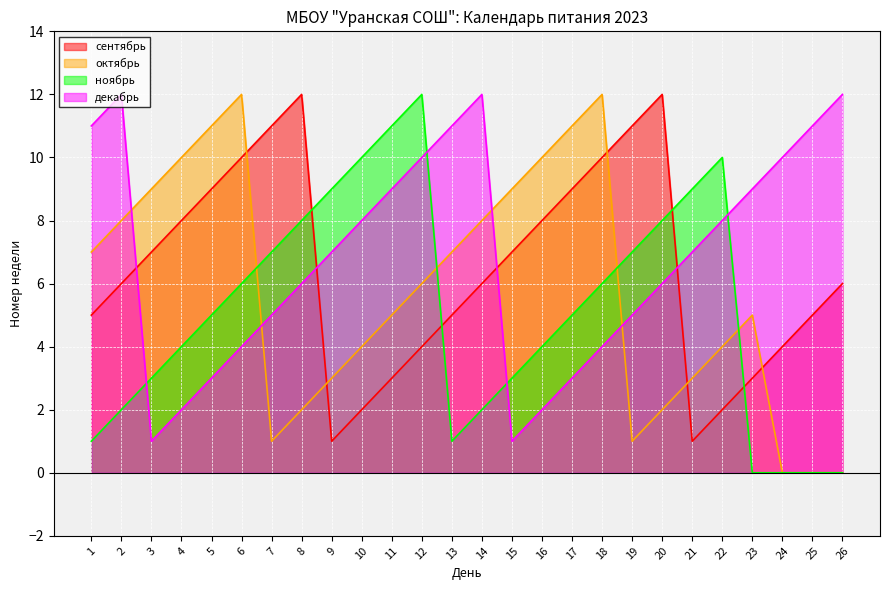

Reading left to right, what are all the values shown in this chart?

сентябрь: 1=5	2=6	3=7	4=8	5=9	6=10	7=11	8=12	9=1	10=2	11=3	12=4	13=5	14=6	15=7	16=8	17=9	18=10	19=11	20=12	21=1	22=2	23=3	24=4	25=5	26=6
октябрь: 1=7	2=8	3=9	4=10	5=11	6=12	7=1	8=2	9=3	10=4	11=5	12=6	13=7	14=8	15=9	16=10	17=11	18=12	19=1	20=2	21=3	22=4	23=5	24=0	25=0	26=0
ноябрь: 1=1	2=2	3=3	4=4	5=5	6=6	7=7	8=8	9=9	10=10	11=11	12=12	13=1	14=2	15=3	16=4	17=5	18=6	19=7	20=8	21=9	22=10	23=0	24=0	25=0	26=0
декабрь: 1=11	2=12	3=1	4=2	5=3	6=4	7=5	8=6	9=7	10=8	11=9	12=10	13=11	14=12	15=1	16=2	17=3	18=4	19=5	20=6	21=7	22=8	23=9	24=10	25=11	26=12